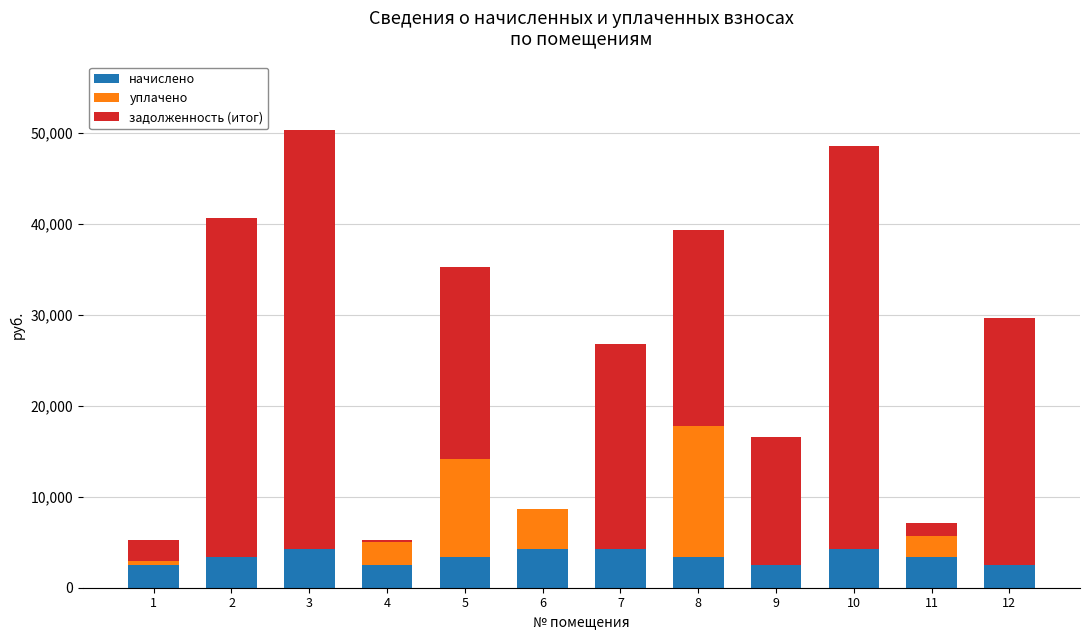

How many distinct data groups are displayed?

3